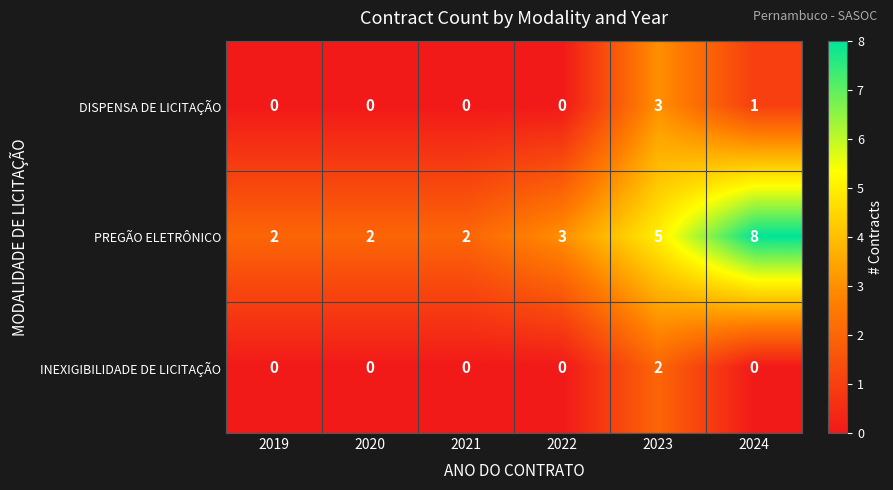

Reading left to right, list all the values displayed in this chart.

DISPENSA DE LICITAÇÃO: 2019=0	2020=0	2021=0	2022=0	2023=3	2024=1
PREGÃO ELETRÔNICO: 2019=2	2020=2	2021=2	2022=3	2023=5	2024=8
INEXIGIBILIDADE DE LICITAÇÃO: 2019=0	2020=0	2021=0	2022=0	2023=2	2024=0